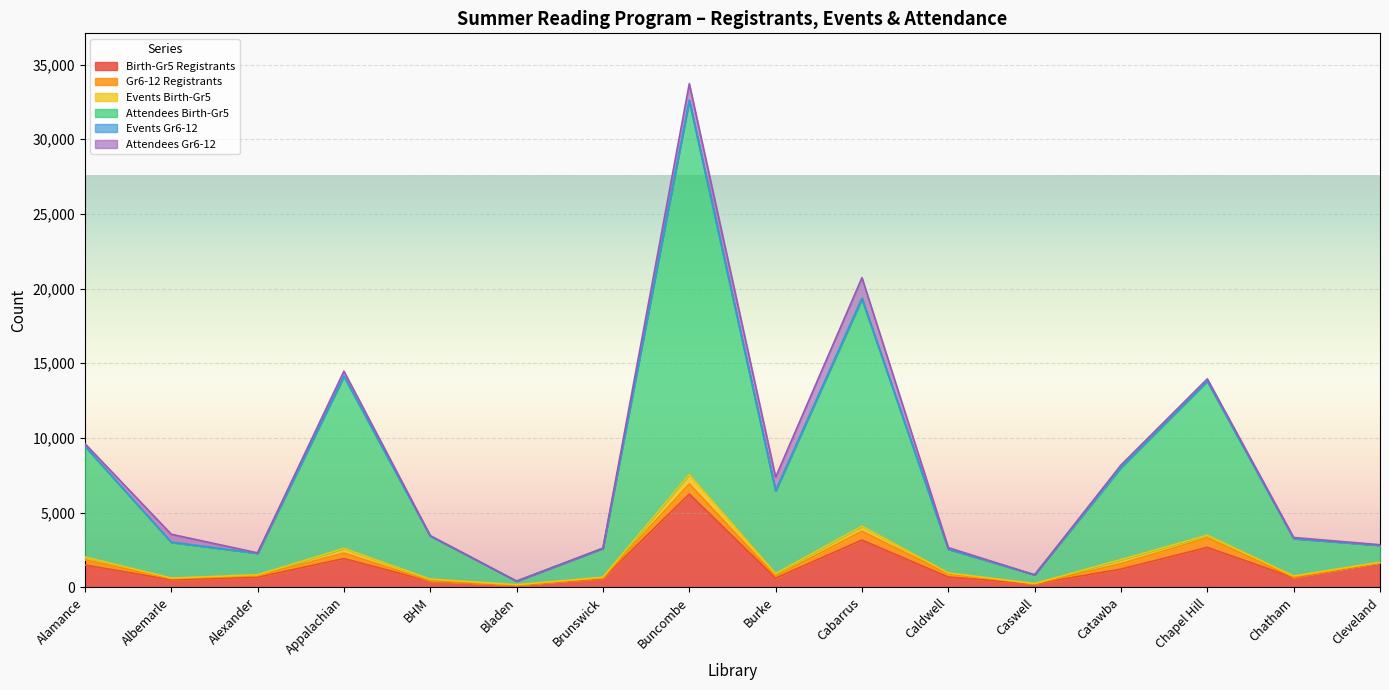

How many interior local valleys does the Gr6-12 Registrants series have?

4